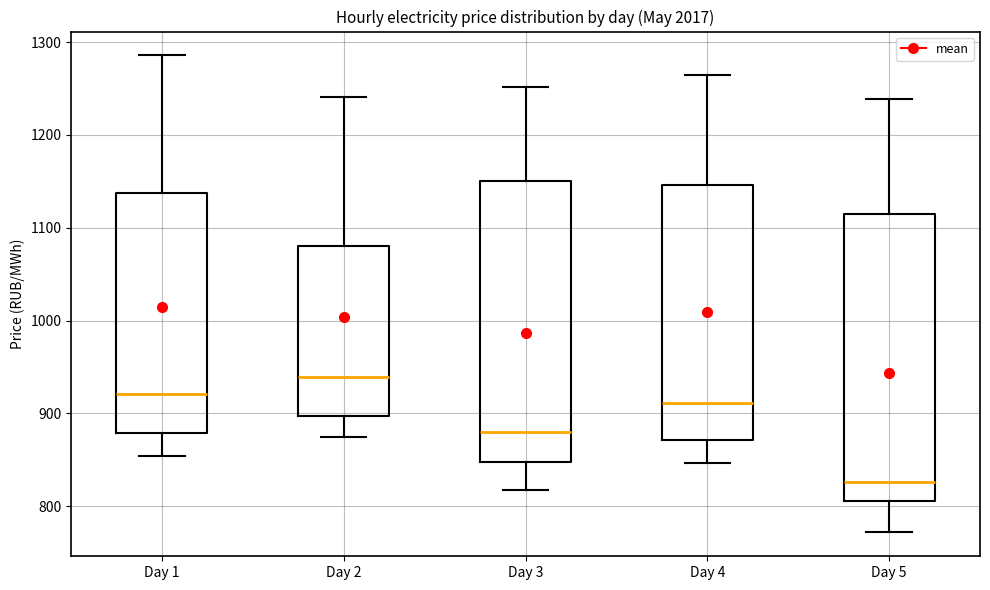

Which box has the lowest median line?

Day 5